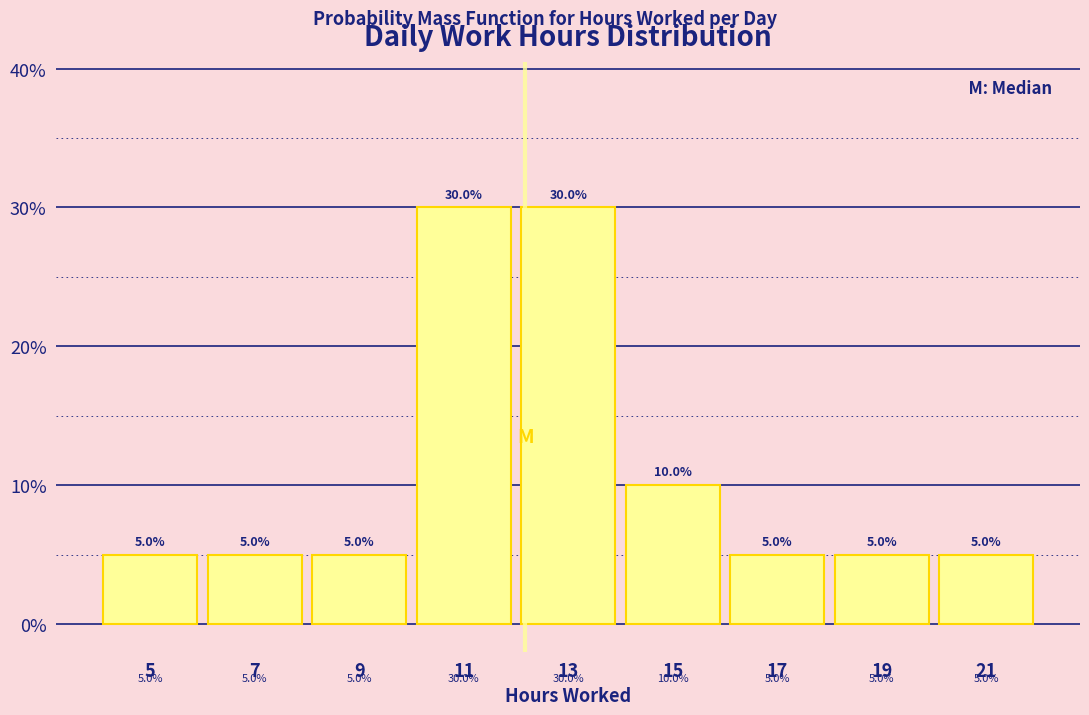

Reading left to right, transcribe this chart: for each bar, give the range it covers on the x-axis and its height.

4 to 6: 5.0
6 to 8: 5.0
8 to 10: 5.0
10 to 12: 30.0
12 to 14: 30.0
14 to 16: 10.0
16 to 18: 5.0
18 to 20: 5.0
20 to 22: 5.0